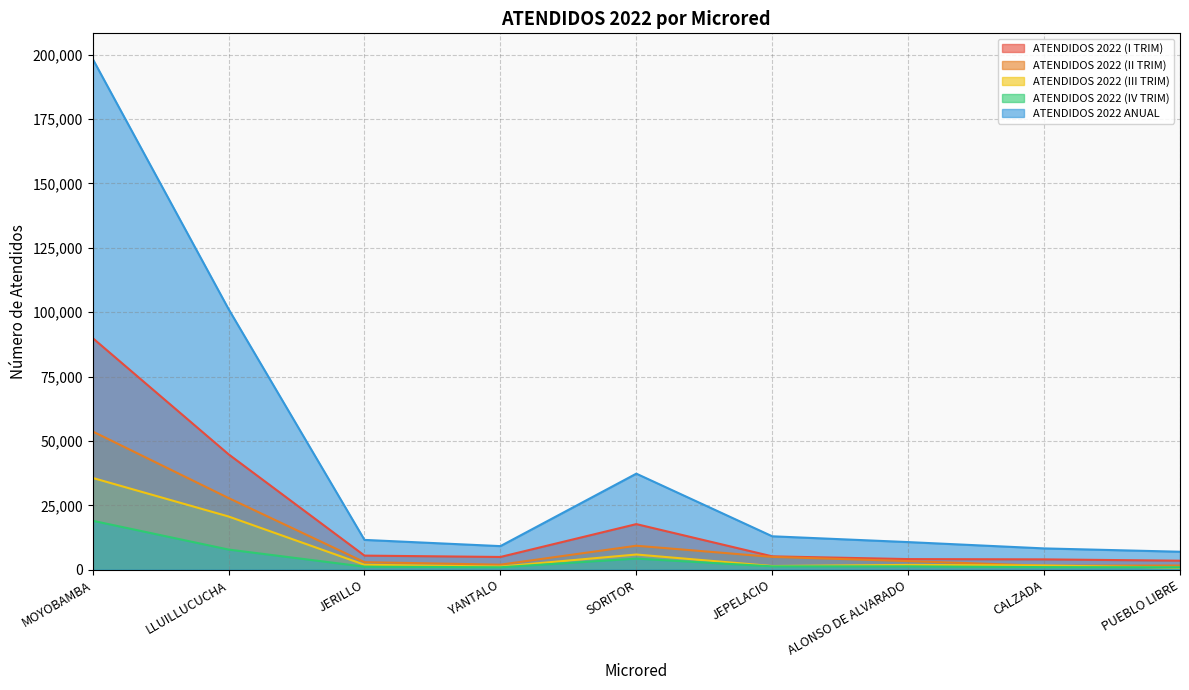

What position from the left is YANTALO?

4